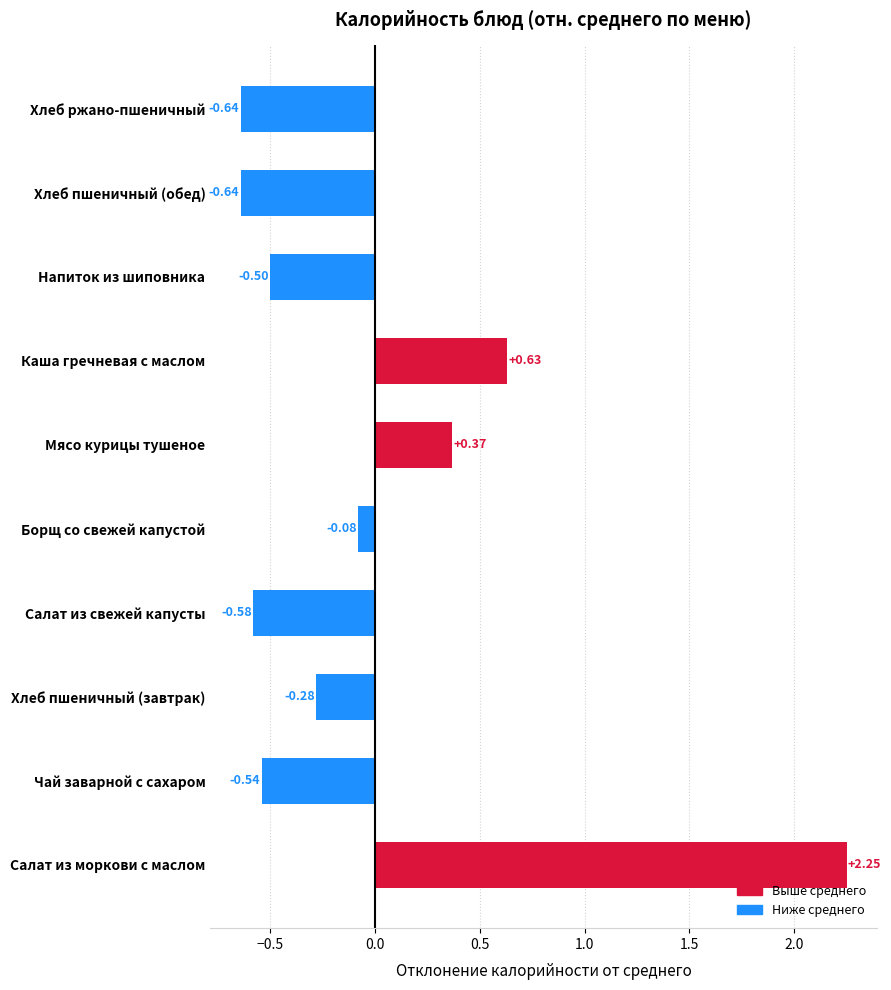

What is the change in value from Салат из моркови с маслом to Салат из свежей капусты?

-2.8